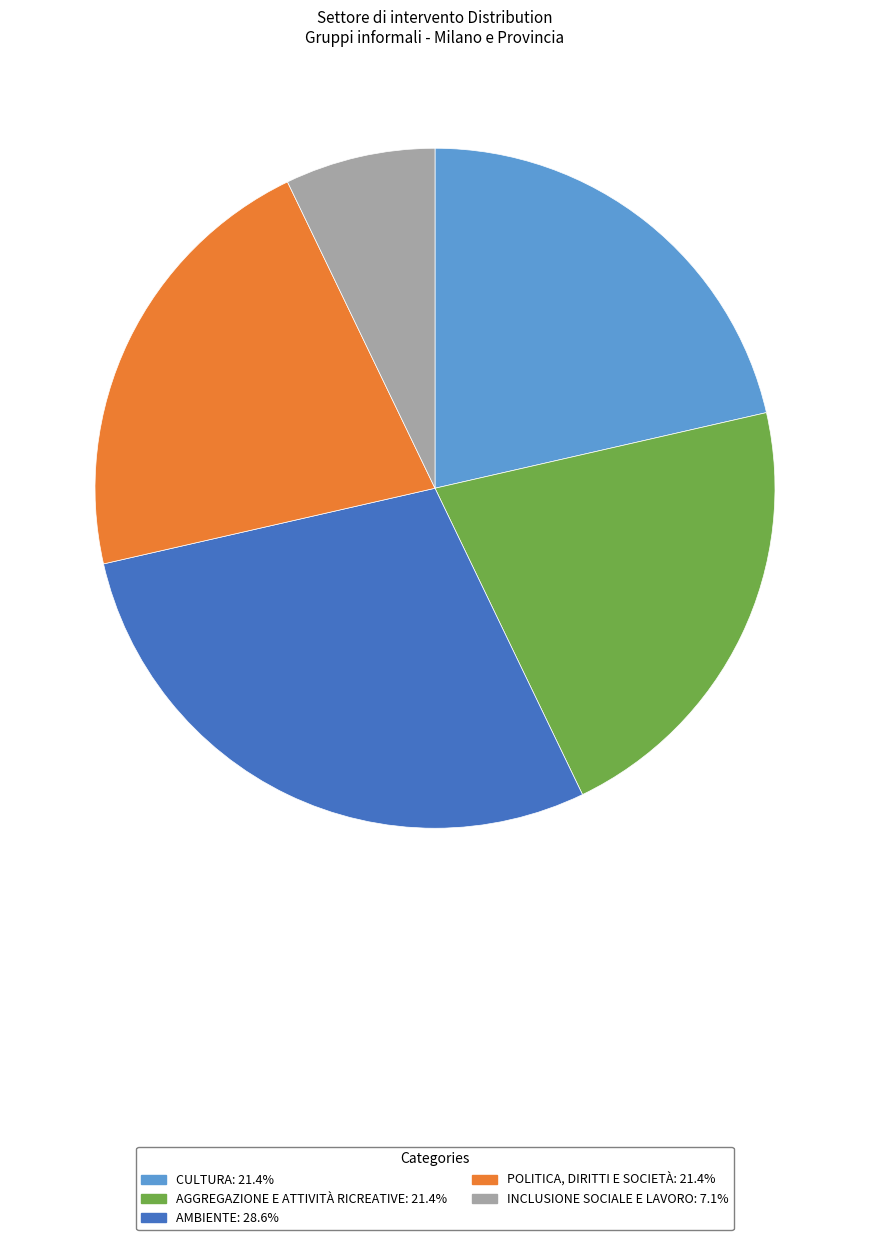

Is there any slice that represents more than half of the pie?

No